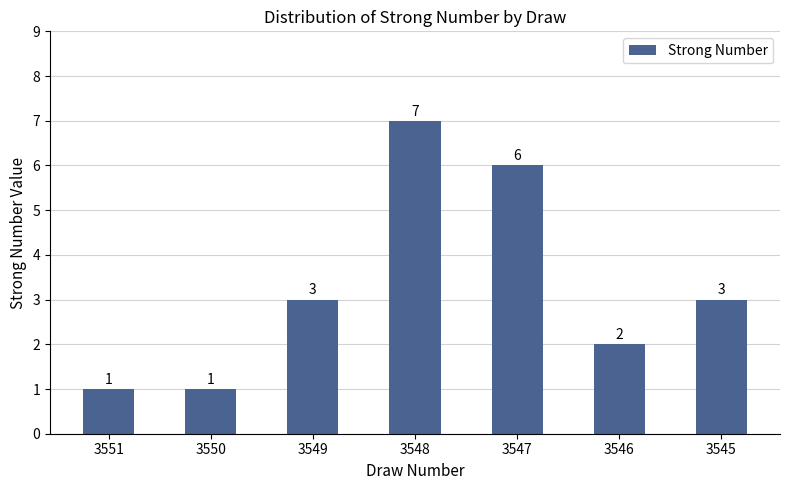

What is the change in value from 3550 to 3546?

+1